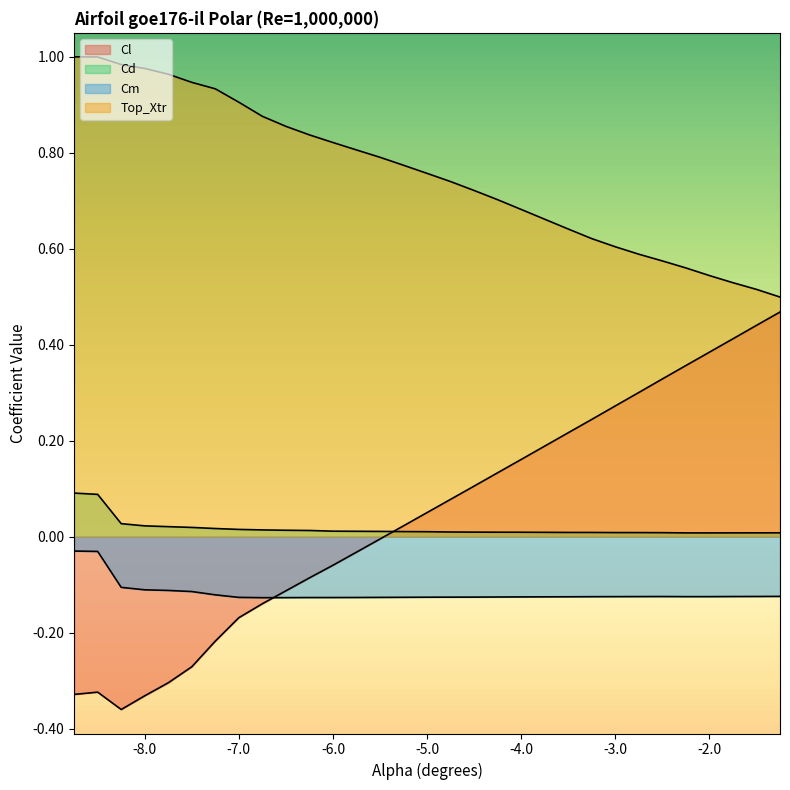

How many interior local valleys does the Cd series have?

1